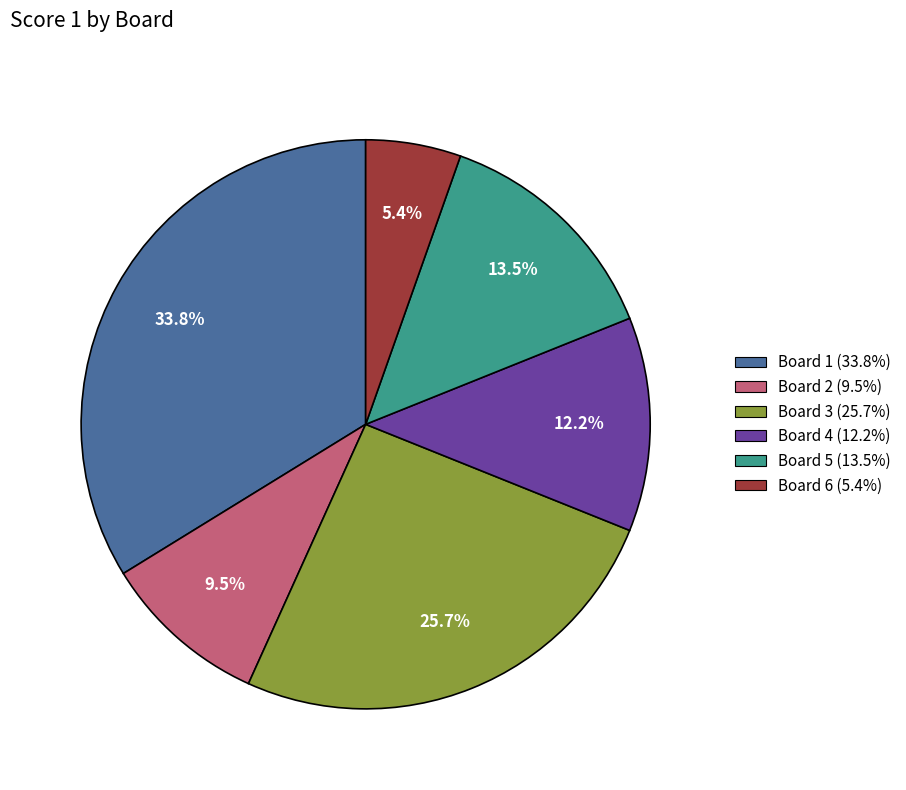

Count the number of slices in the pie.

6